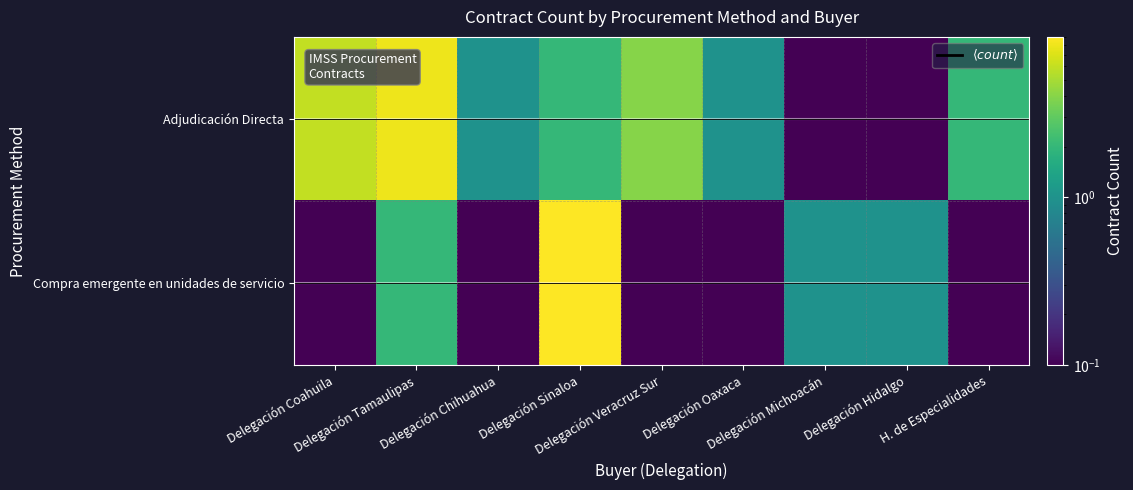

Reading right to left, list all the values displayed in this chart.

Adjudicación Directa: H. de Especialidades=2.0	Delegación Hidalgo=0.1	Delegación Michoacán=0.1	Delegación Oaxaca=1.0	Delegación Veracruz Sur=4.0	Delegación Sinaloa=2.0	Delegación Chihuahua=1.0	Delegación Tamaulipas=8.0	Delegación Coahuila=6.0
Compra emergente en unidades de servicio: H. de Especialidades=0.1	Delegación Hidalgo=1.0	Delegación Michoacán=1.0	Delegación Oaxaca=0.1	Delegación Veracruz Sur=0.1	Delegación Sinaloa=9.0	Delegación Chihuahua=0.1	Delegación Tamaulipas=2.0	Delegación Coahuila=0.1